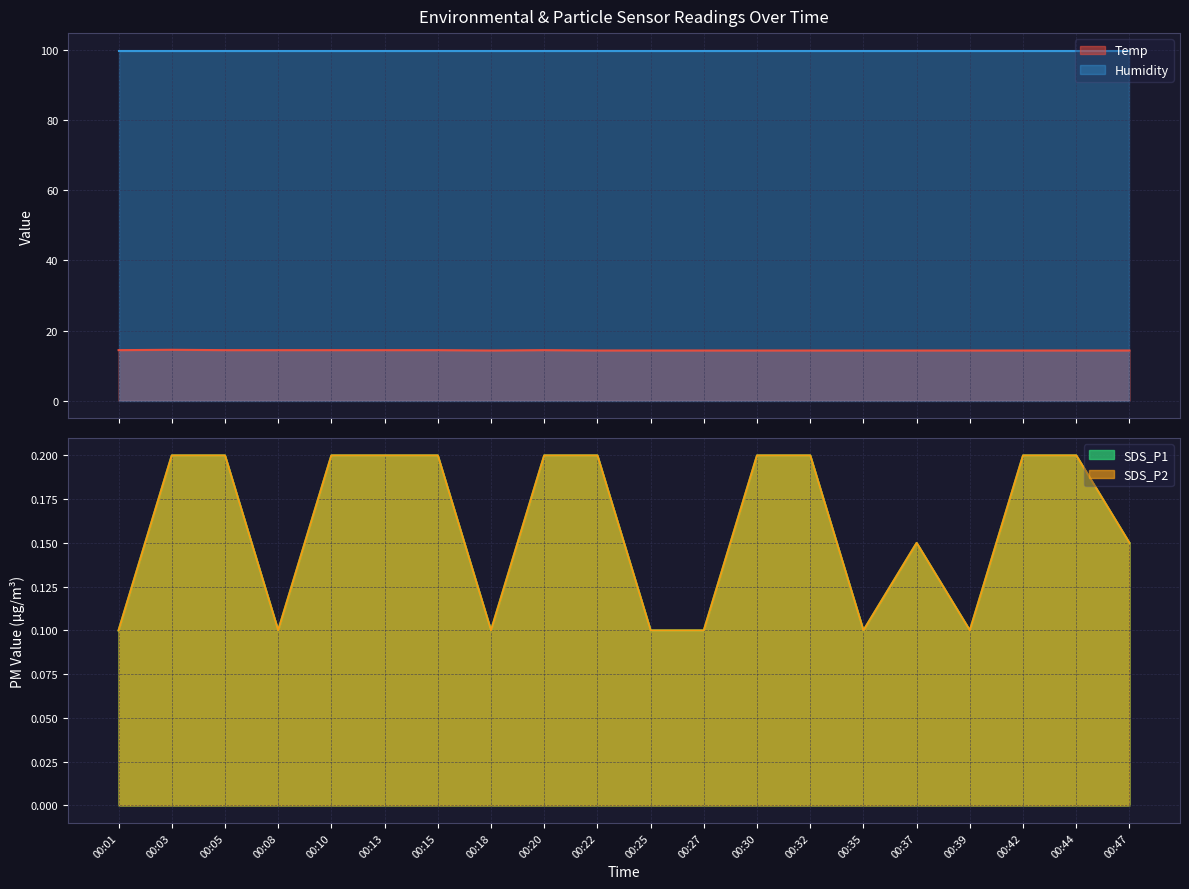

How many categories are shown in the chart?

20